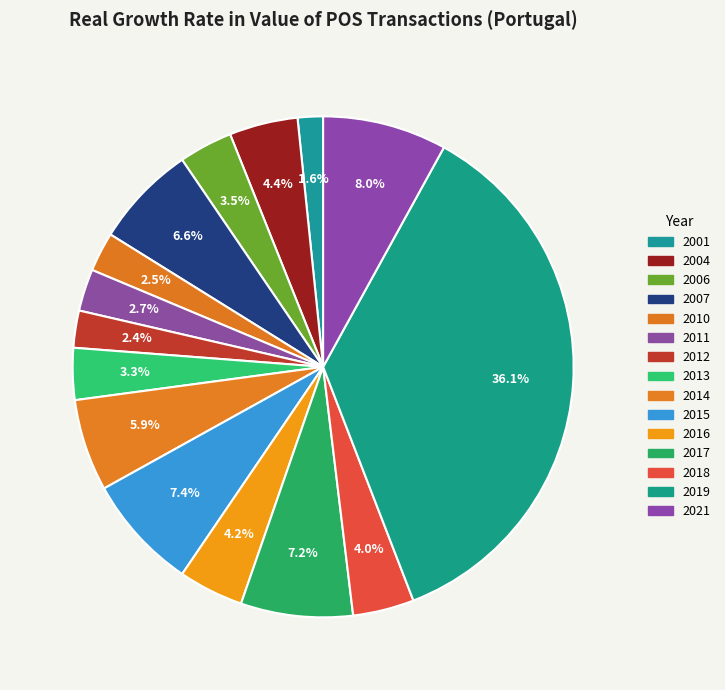

To the nearest percent, what is the difference between the 2015 and 2006 slice percentages?

4%